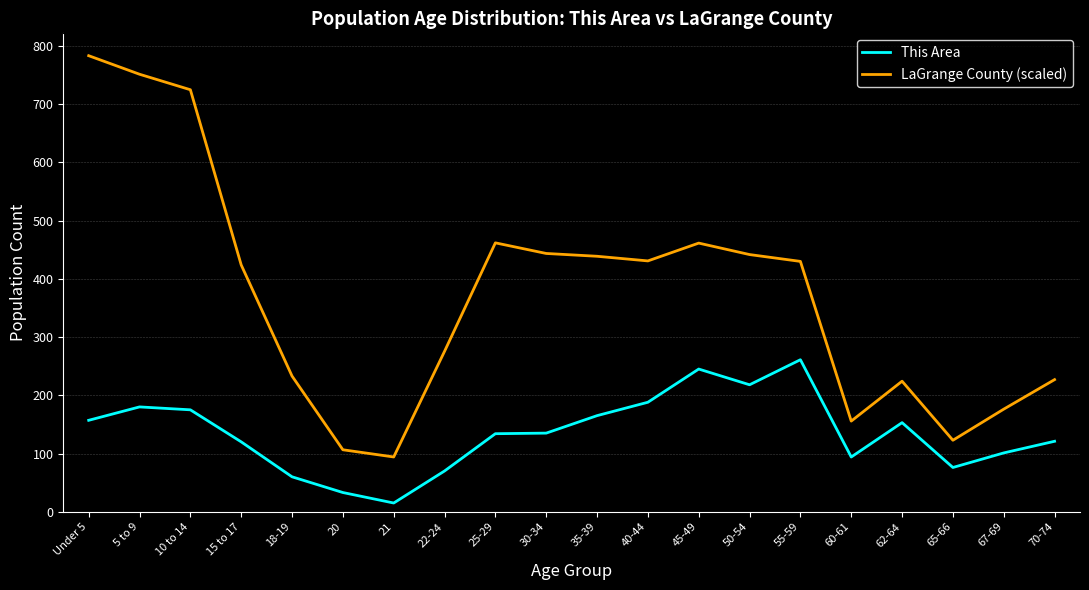

What is the difference between the This Area values at 30-34 and 45-49?

110.0